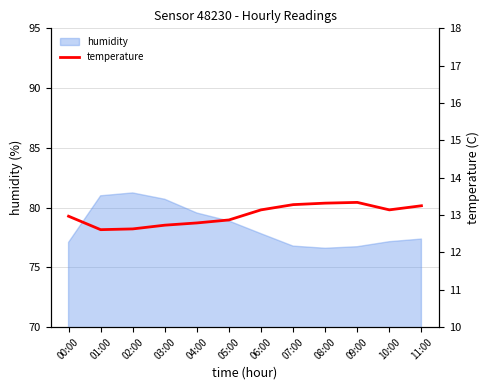

What position from the right is 06:00?

6